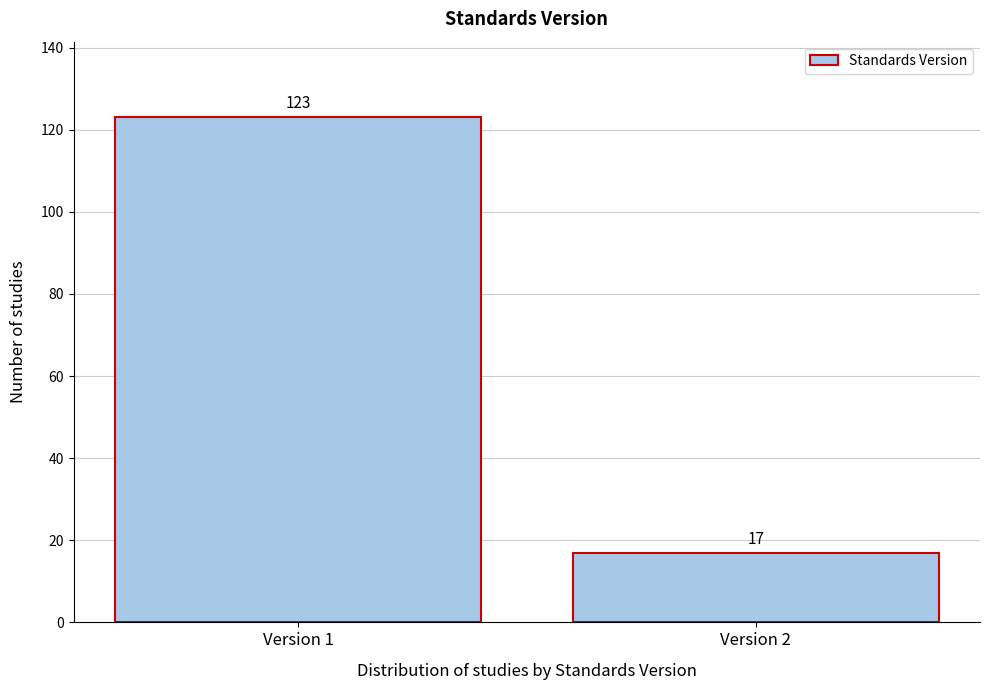

Reading right to left, extract all data points from this chart.

17	123